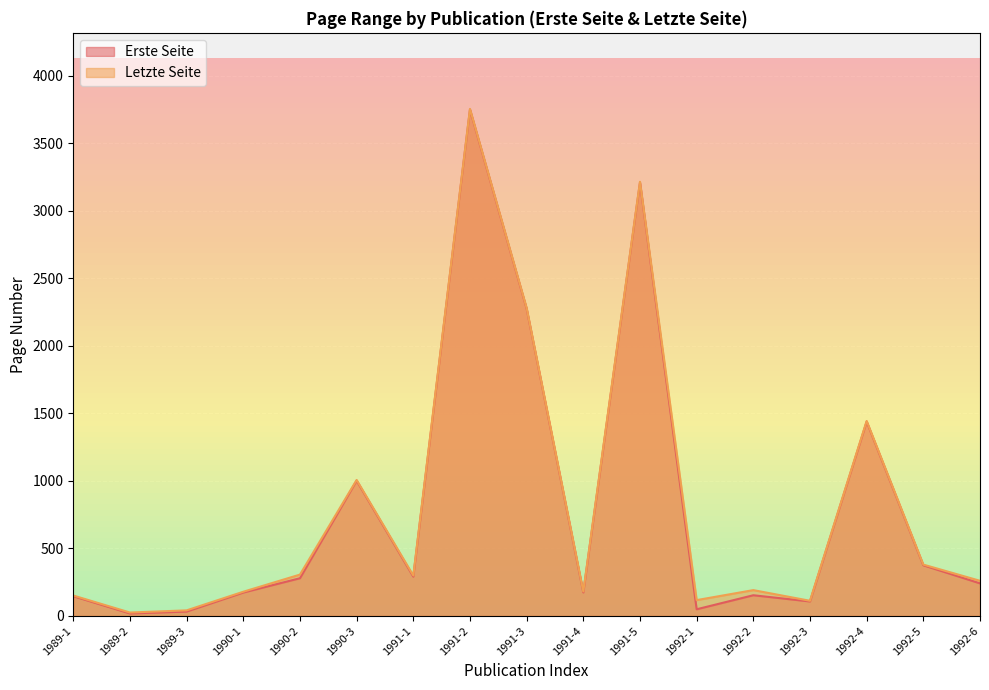

The value of Letzte Seite at 1990-3 is 1633. True or false?

False